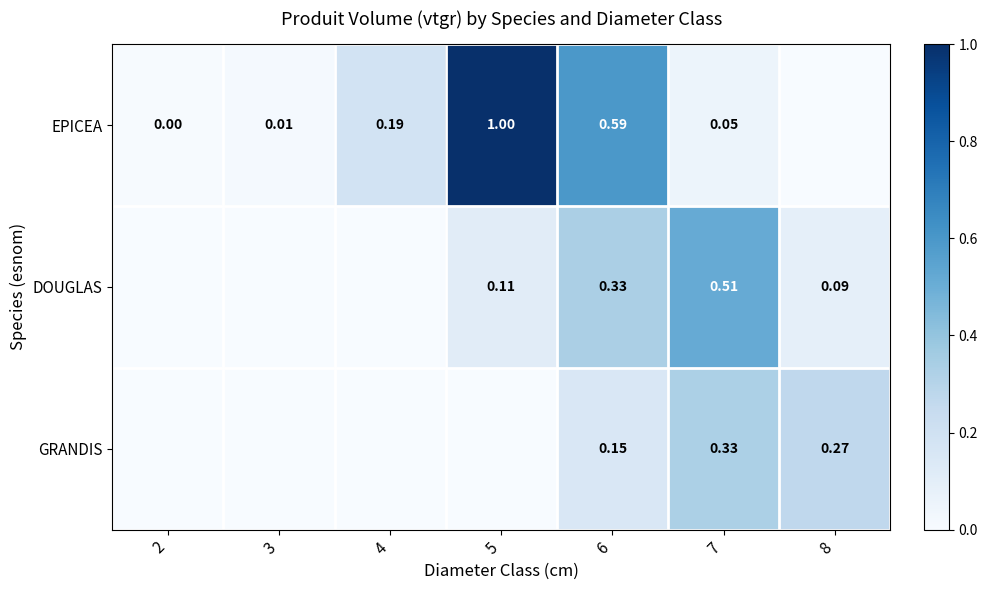

At how many categories does at least one series exceed 0?

7